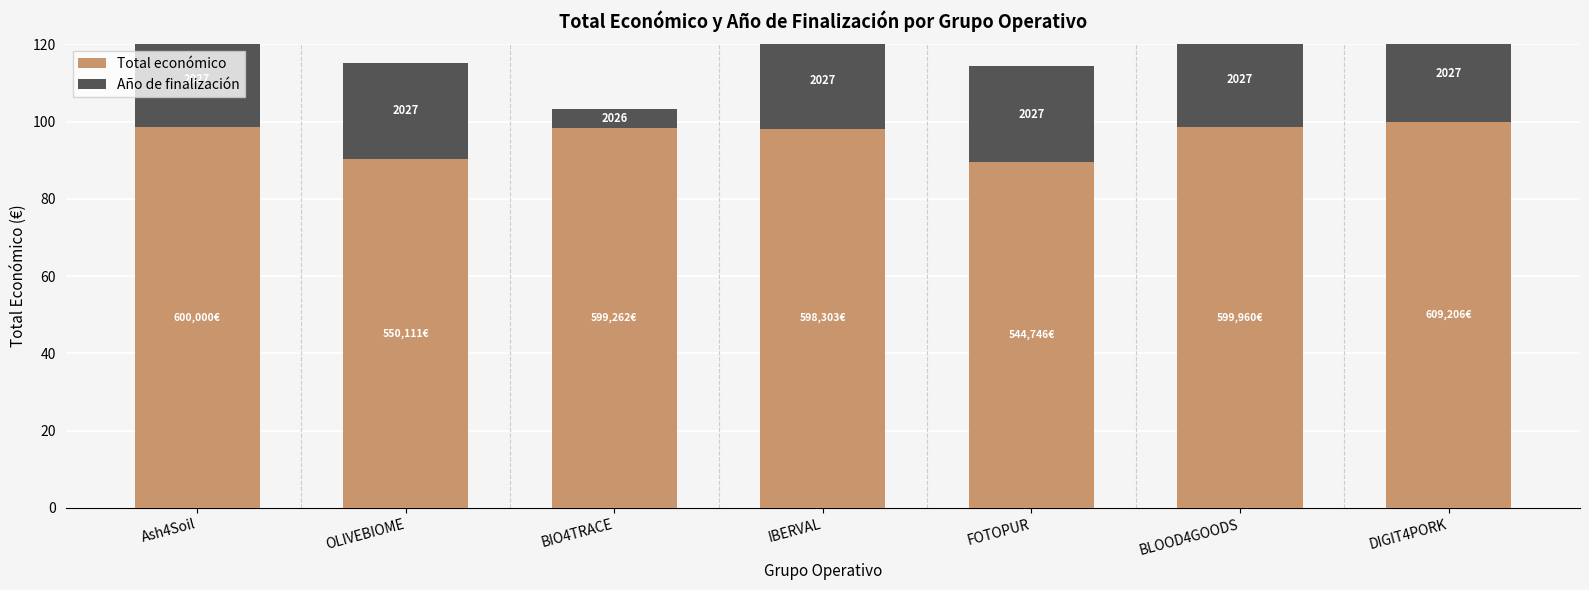

What is the maximum value for Total económico?

100.0